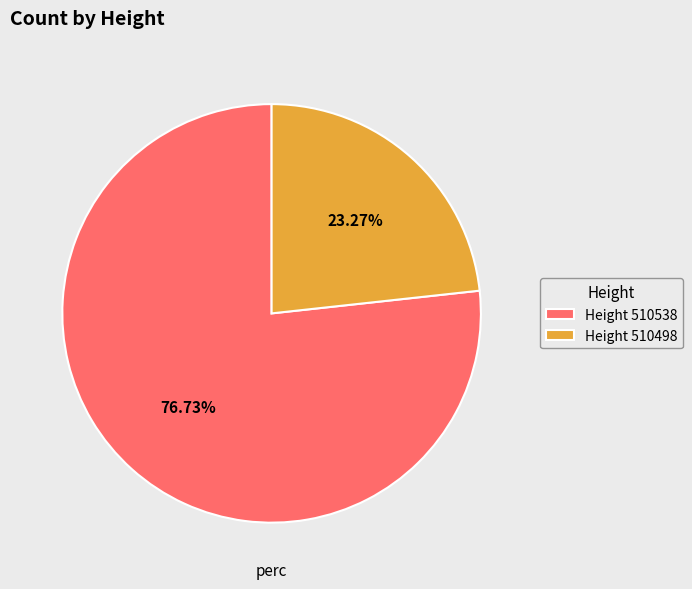

Which category has the smallest portion of the pie?

Height 510498